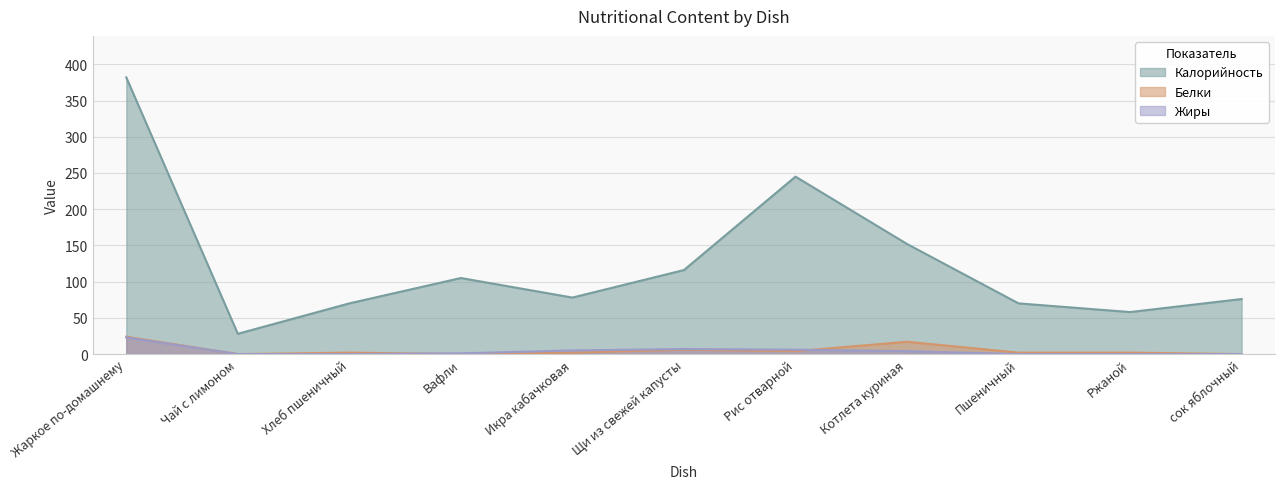

At which category is the sum across all series the highest?

Жаркое по-домашнему